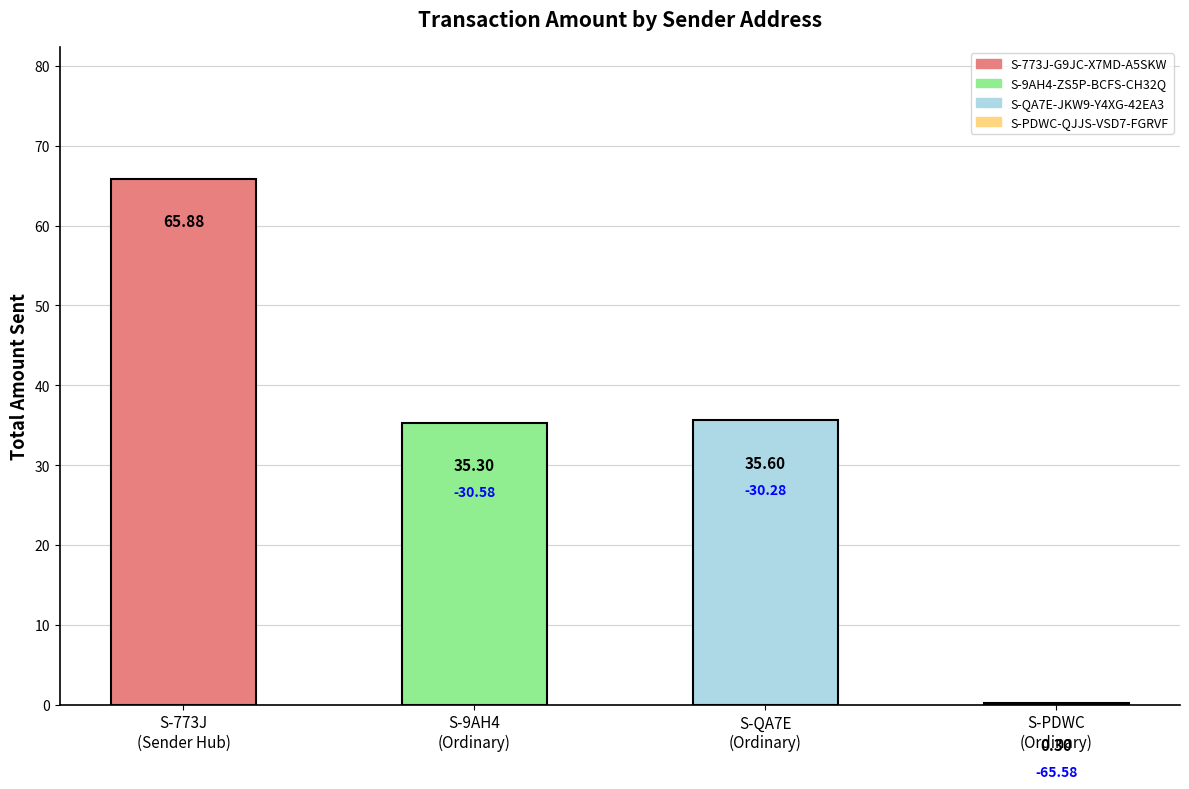

What is the label of the 4th bar from the right?

S-773J
(Sender Hub)